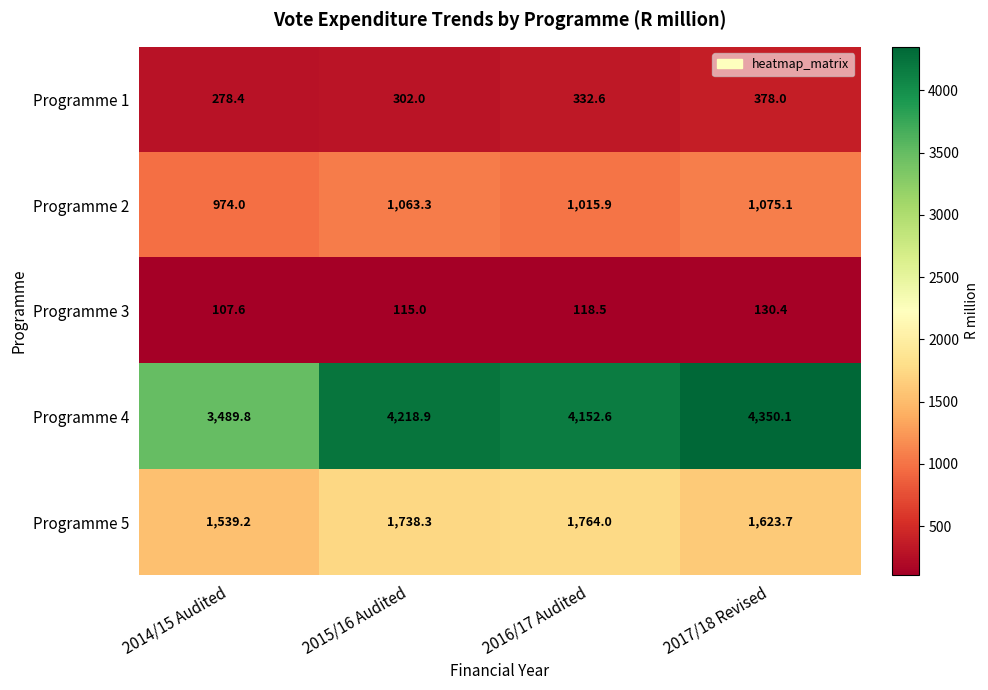

Reading left to right, extract all data points from this chart.

Programme 1: 278.4	302.0	332.6	378.0
Programme 2: 974.0	1063.3	1015.9	1075.1
Programme 3: 107.6	115.0	118.5	130.4
Programme 4: 3489.8	4218.9	4152.6	4350.1
Programme 5: 1539.2	1738.3	1764.0	1623.7